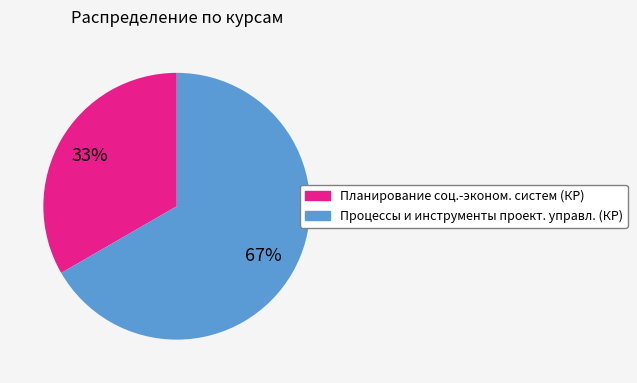

Which slice represents more than half of the pie?

Процессы и инструменты проект. управл. (КР)